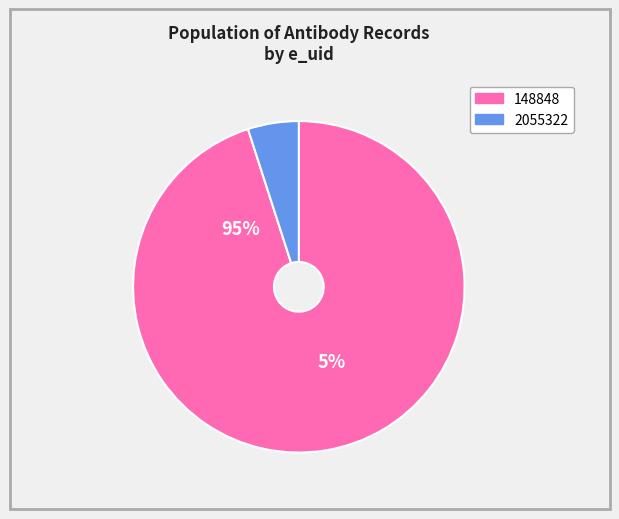

To the nearest percent, what is the average slice percentage?

50%